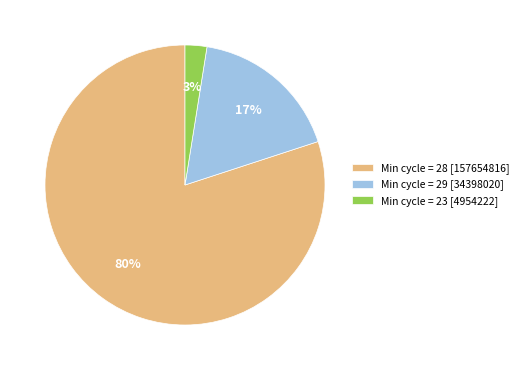

Rank the categories by value from highest to lowest.

Min cycle = 28 [157654816], Min cycle = 29 [34398020], Min cycle = 23 [4954222]